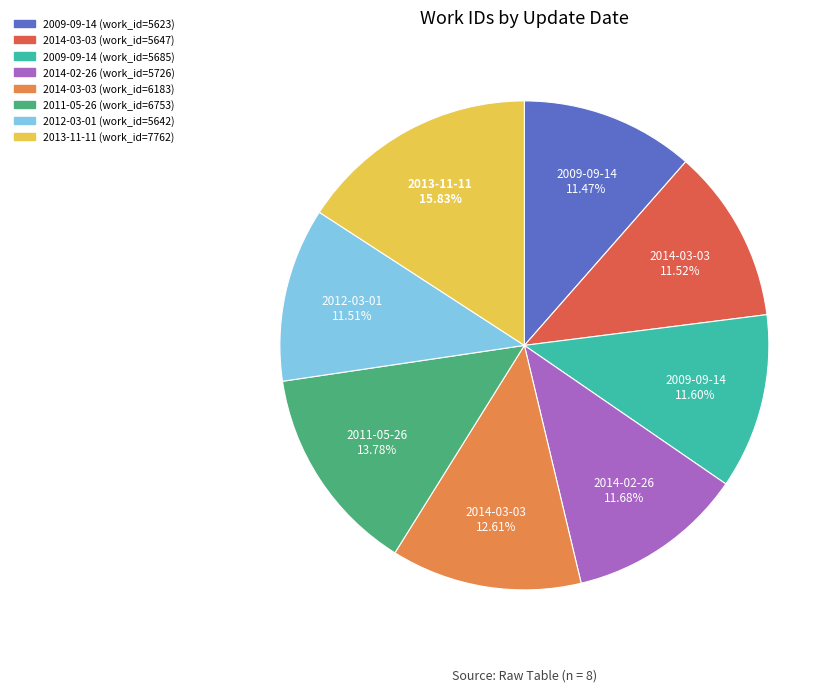

To the nearest percent, what is the difference between the largest and smallest slice percentages?

4%